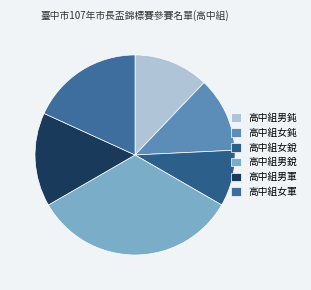

What is the largest slice in the pie chart?

高中組男銳